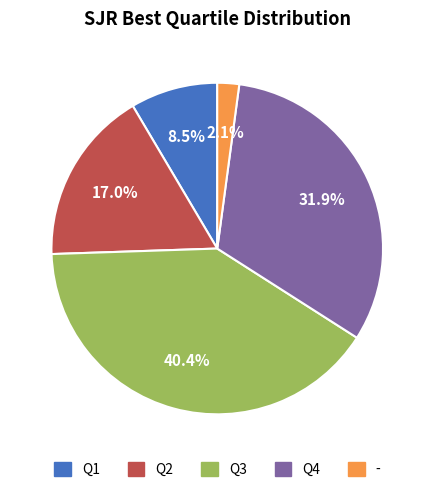

Is Q4 the majority of the pie?

No